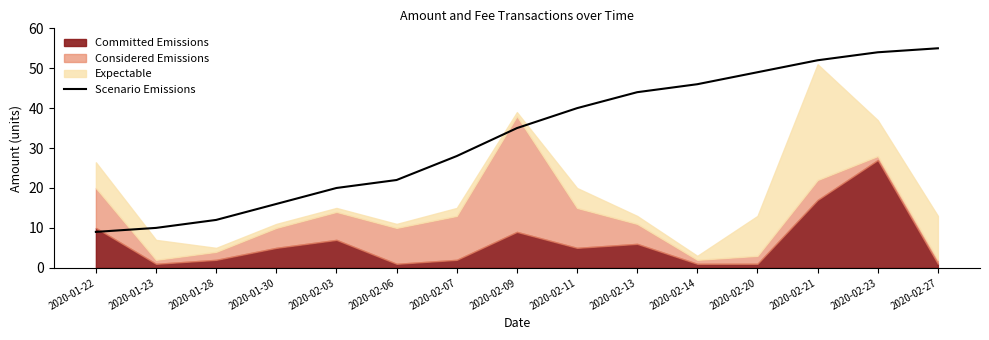

What is the difference between the values at 2020-02-07 and 2020-01-23?

18